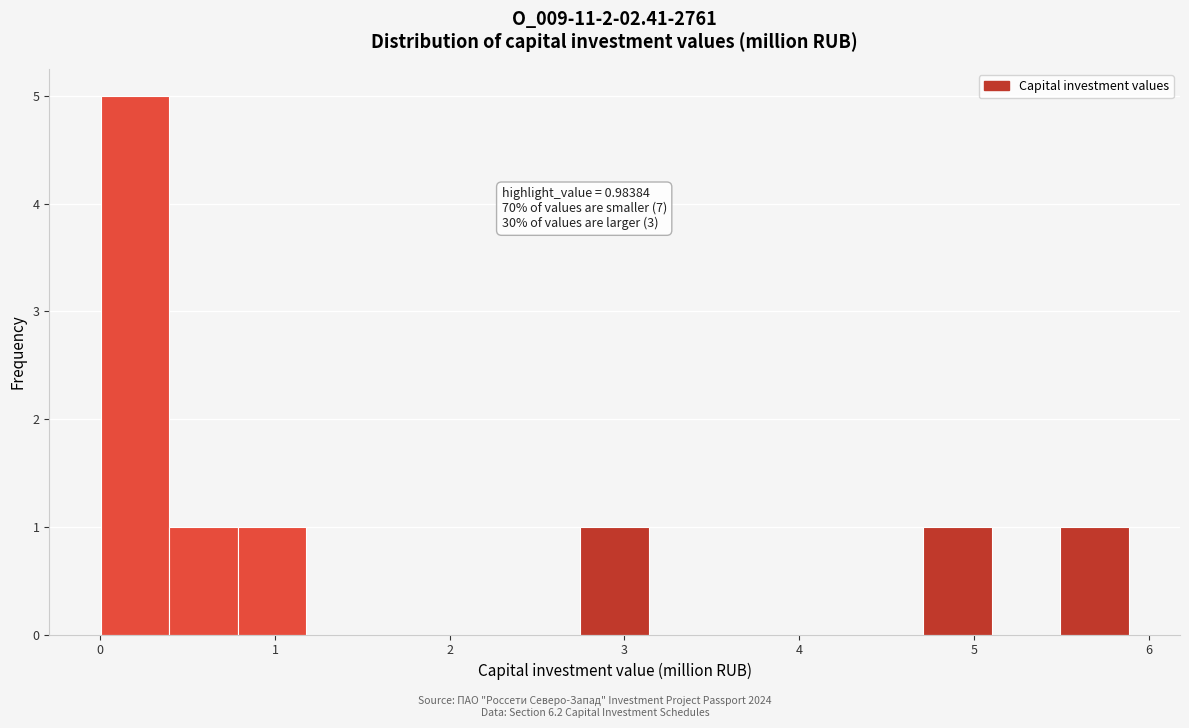

Read against the x-axis, roughly where is the centre of the tallest bar?

0.2